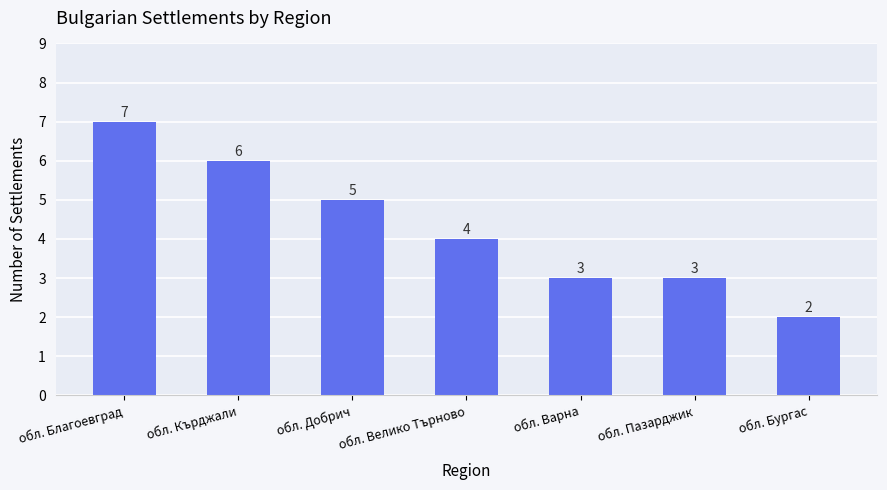

Is it true that the value at обл. Благоевград is 7?

True